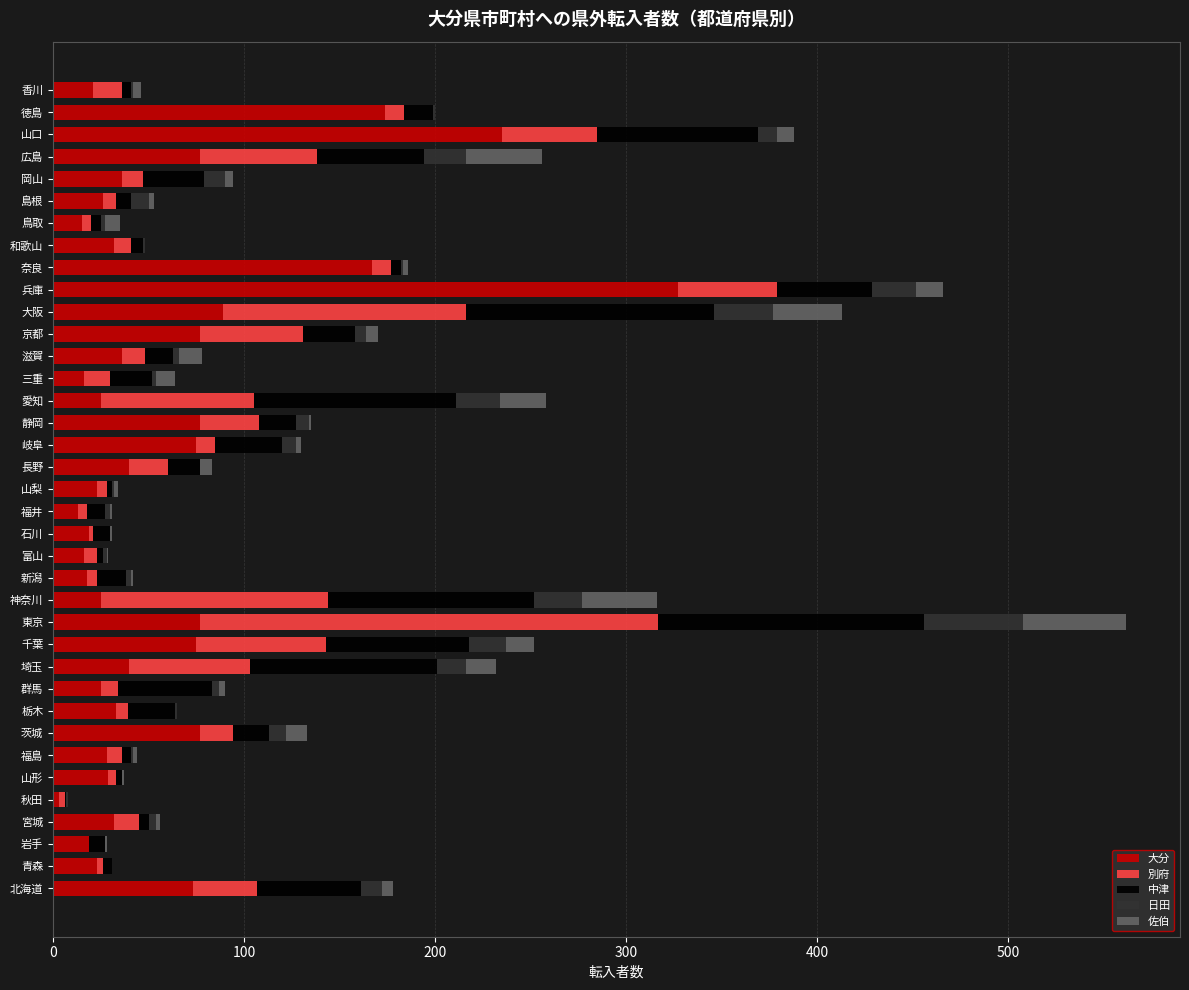

At which label does 大分 reach its peak?

兵庫